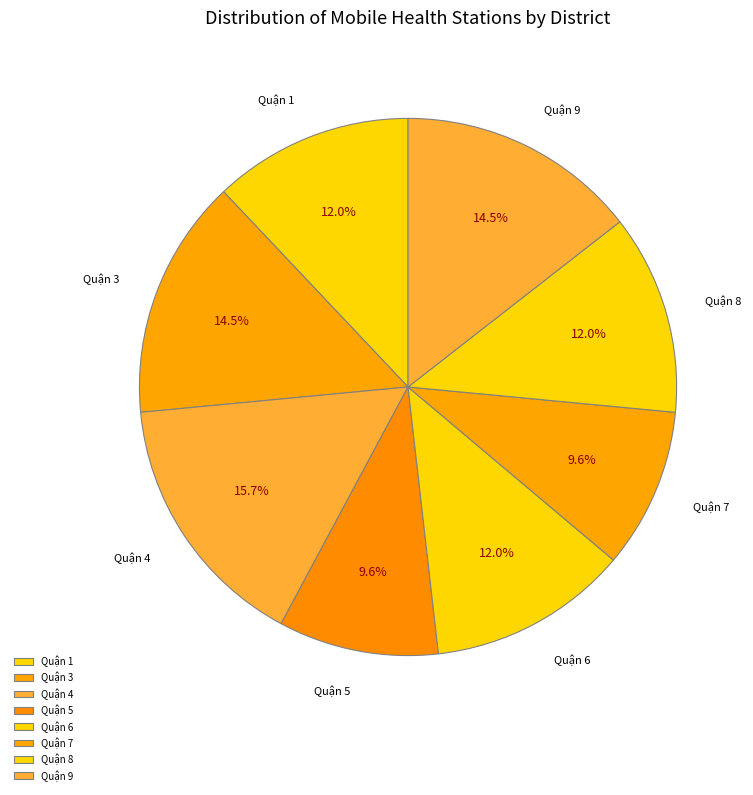

True or false: Quận 4 accounts for 29% of the total.

False